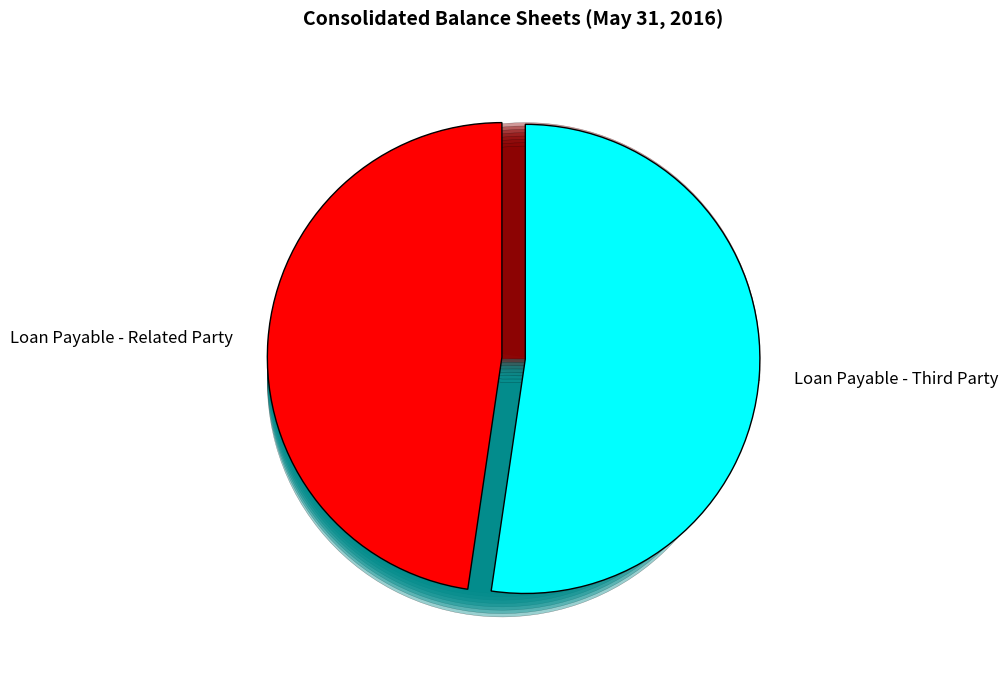

To the nearest percent, what percentage of the pie is Loan Payable - Related Party?

48%